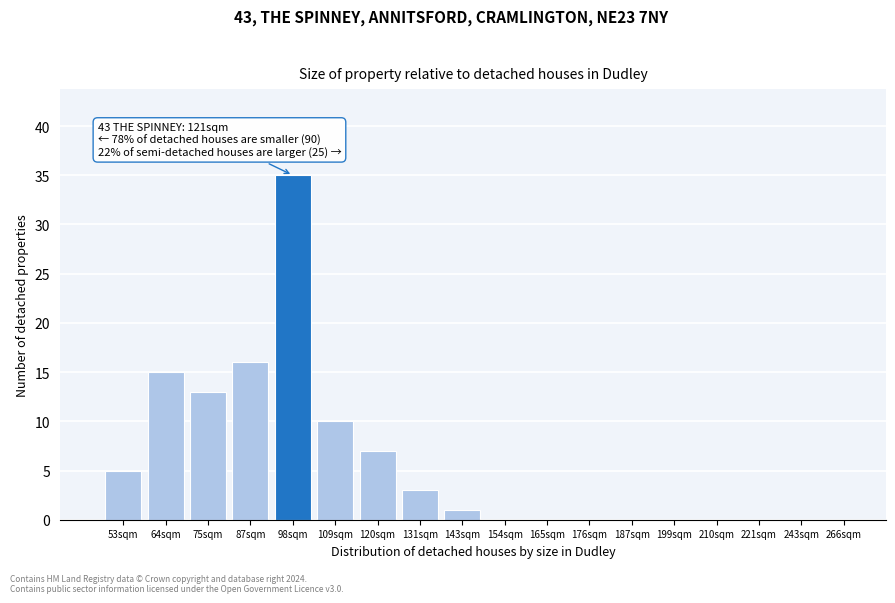

Reading left to right, transcribe all the data shown in this chart.

53sqm=5	64sqm=15	75sqm=13	87sqm=16	98sqm=35	109sqm=10	120sqm=7	131sqm=3	143sqm=1	154sqm=0	165sqm=0	176sqm=0	187sqm=0	199sqm=0	210sqm=0	221sqm=0	243sqm=0	266sqm=0